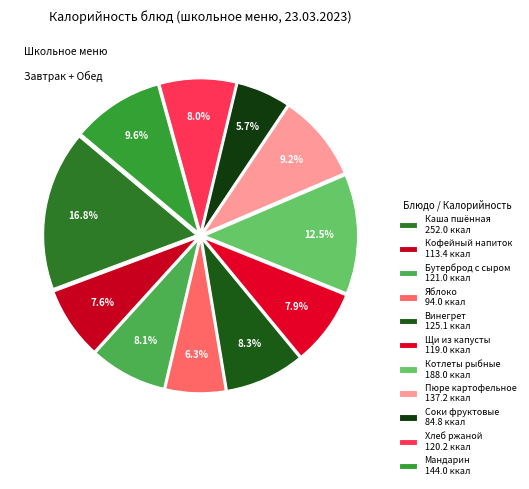

Count the number of slices in the pie.

11